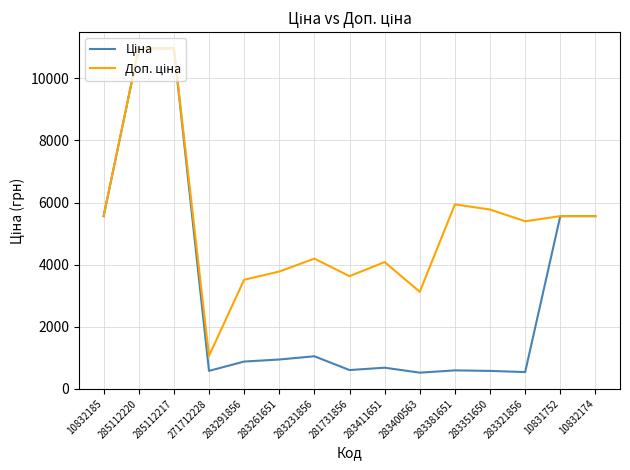

What is the smallest value displayed?

520.6